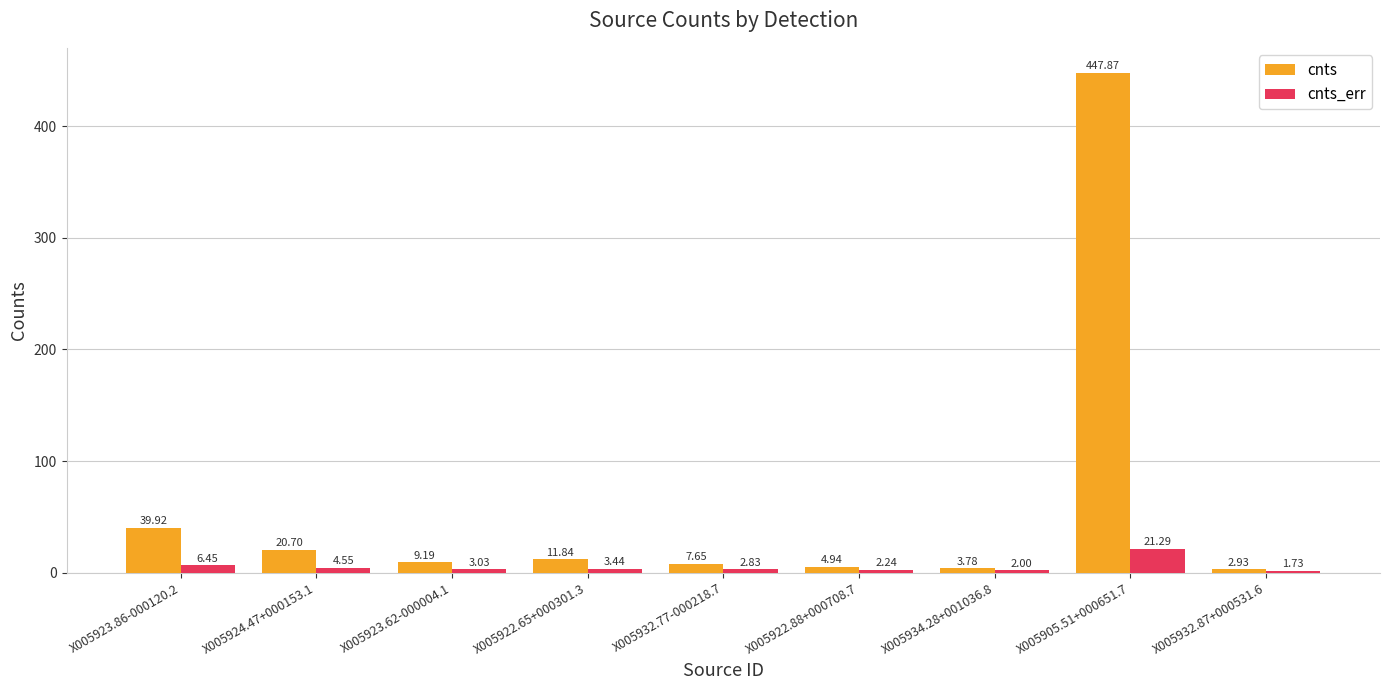

List the series in order of their overall mean, lowest first.

cnts_err, cnts